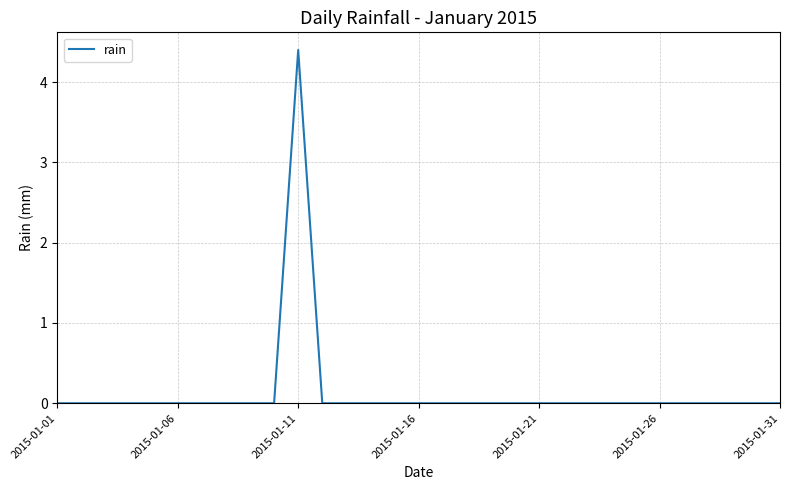

What is the maximum value shown in the chart?

4.4